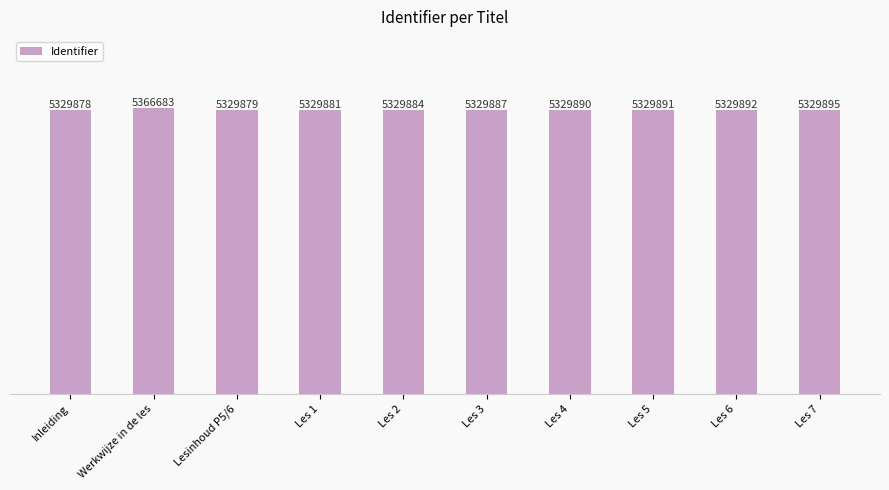

What is the difference between the maximum and second lowest values?

36804